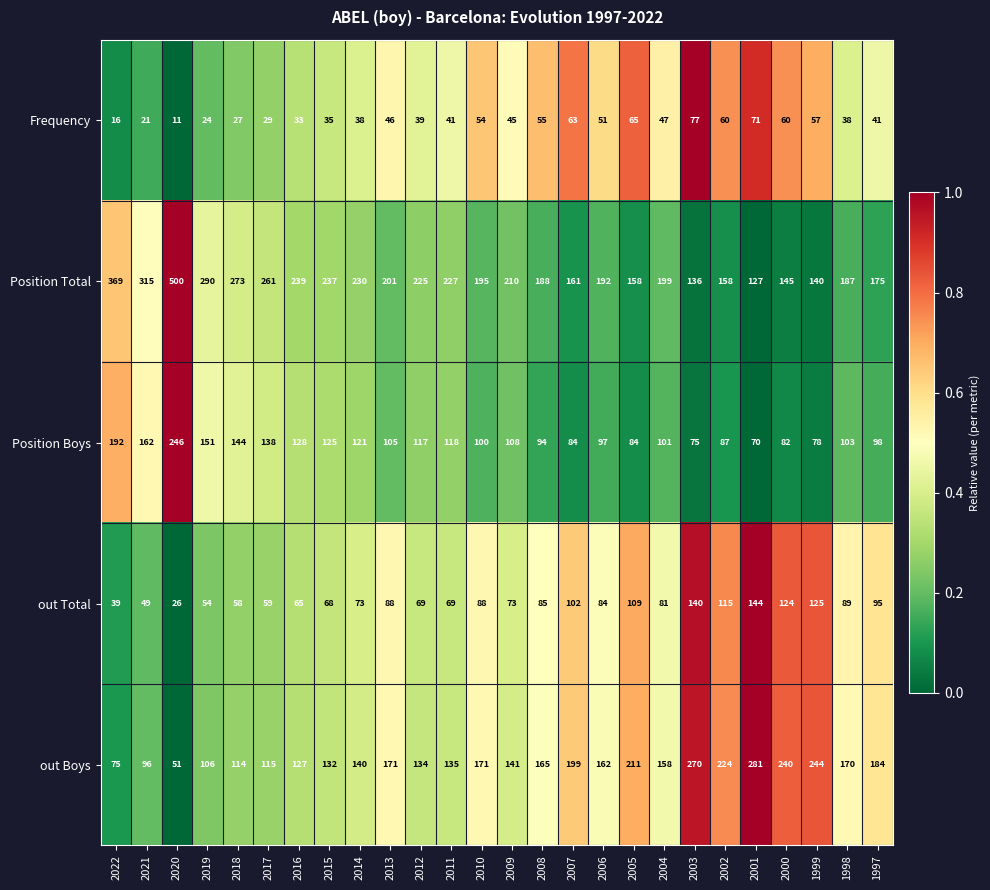

Is it true that out Total equals 64 at 2005?

False